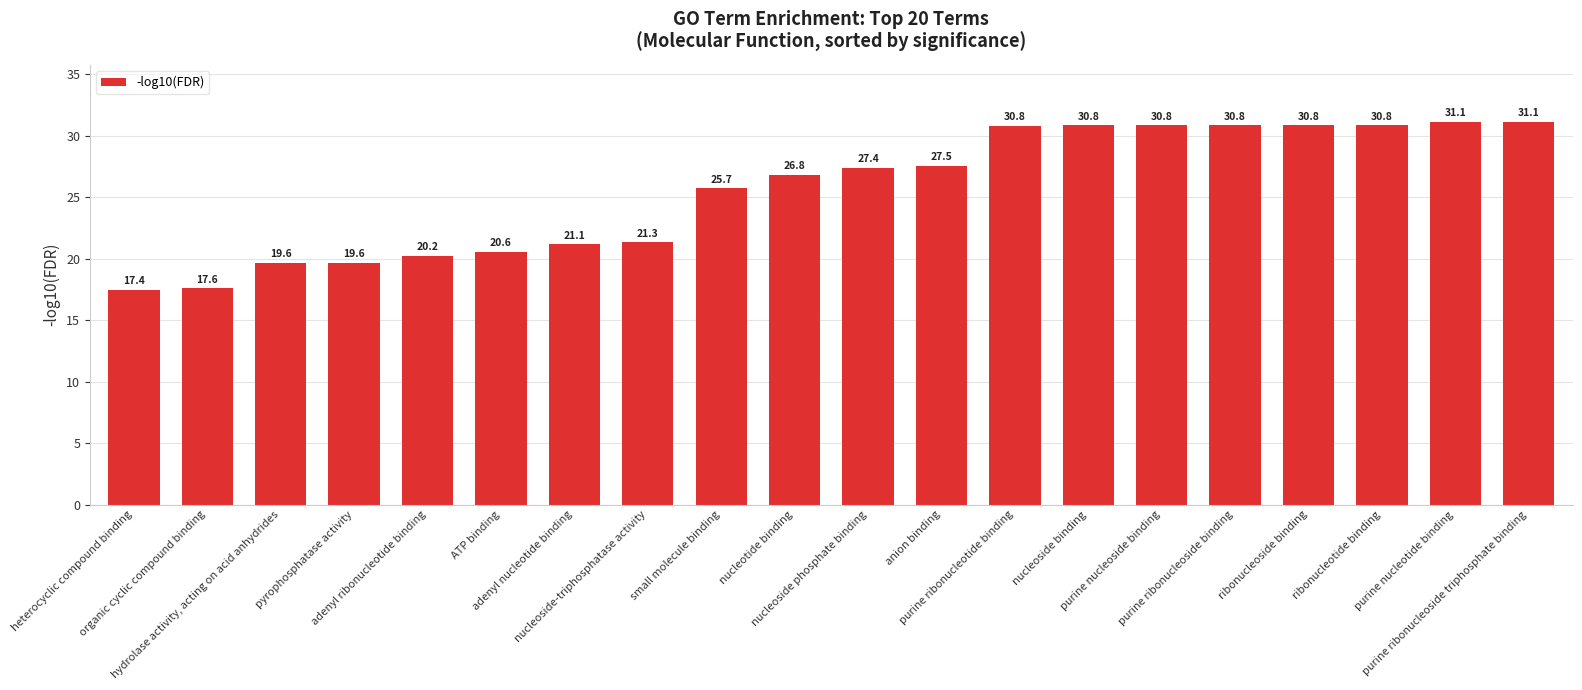

What is the sum of all values?

512.0